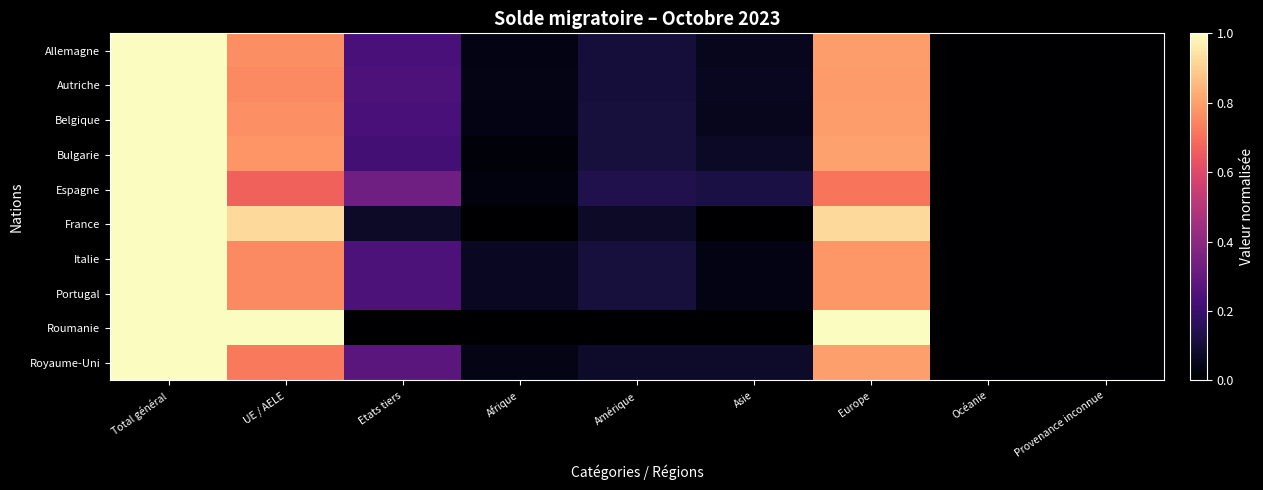

Reading left to right, transcribe all the data shown in this chart.

Allemagne: Total général=1.0	UE / AELE=0.8	Etats tiers=0.2	Afrique=0.0	Amérique=0.1	Asie=0.1	Europe=0.8	Océanie=0.0	Provenance inconnue=0.0
Autriche: Total général=1.0	UE / AELE=0.8	Etats tiers=0.2	Afrique=0.0	Amérique=0.1	Asie=0.1	Europe=0.8	Océanie=0.0	Provenance inconnue=0.0
Belgique: Total général=1.0	UE / AELE=0.8	Etats tiers=0.2	Afrique=0.0	Amérique=0.1	Asie=0.1	Europe=0.8	Océanie=0.0	Provenance inconnue=0.0
Bulgarie: Total général=1.0	UE / AELE=0.8	Etats tiers=0.2	Afrique=0.0	Amérique=0.1	Asie=0.1	Europe=0.8	Océanie=0.0	Provenance inconnue=0.0
Espagne: Total général=1.0	UE / AELE=0.7	Etats tiers=0.3	Afrique=0.0	Amérique=0.1	Asie=0.1	Europe=0.7	Océanie=0.0	Provenance inconnue=0.0
France: Total général=1.0	UE / AELE=0.9	Etats tiers=0.1	Afrique=0.0	Amérique=0.1	Asie=0.0	Europe=0.9	Océanie=0.0	Provenance inconnue=0.0
Italie: Total général=1.0	UE / AELE=0.8	Etats tiers=0.2	Afrique=0.1	Amérique=0.1	Asie=0.0	Europe=0.8	Océanie=0.0	Provenance inconnue=0.0
Portugal: Total général=1.0	UE / AELE=0.8	Etats tiers=0.2	Afrique=0.1	Amérique=0.1	Asie=0.0	Europe=0.8	Océanie=0.0	Provenance inconnue=0.0
Roumanie: Total général=1.0	UE / AELE=1.0	Etats tiers=0.0	Afrique=0.0	Amérique=0.0	Asie=0.0	Europe=1.0	Océanie=0.0	Provenance inconnue=0.0
Royaume-Uni: Total général=1.0	UE / AELE=0.7	Etats tiers=0.3	Afrique=0.0	Amérique=0.1	Asie=0.1	Europe=0.8	Océanie=0.0	Provenance inconnue=0.0